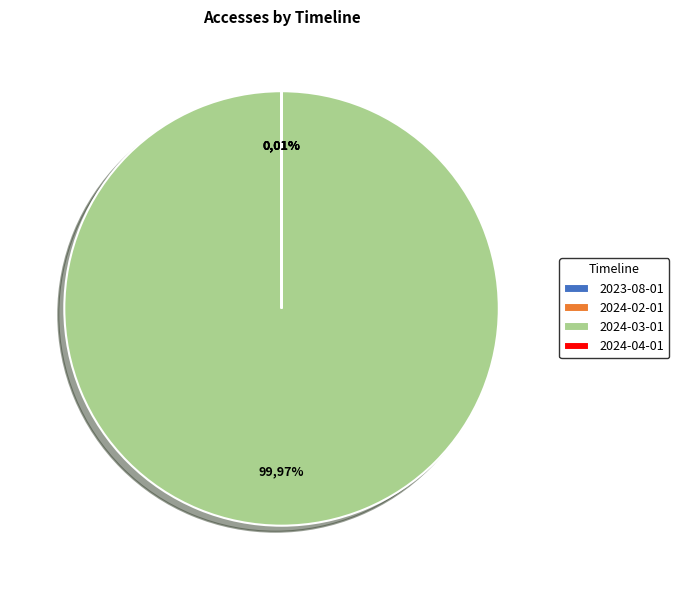

What percentage do 2024-03-01 and 2023-08-01 together represent?

100.0%